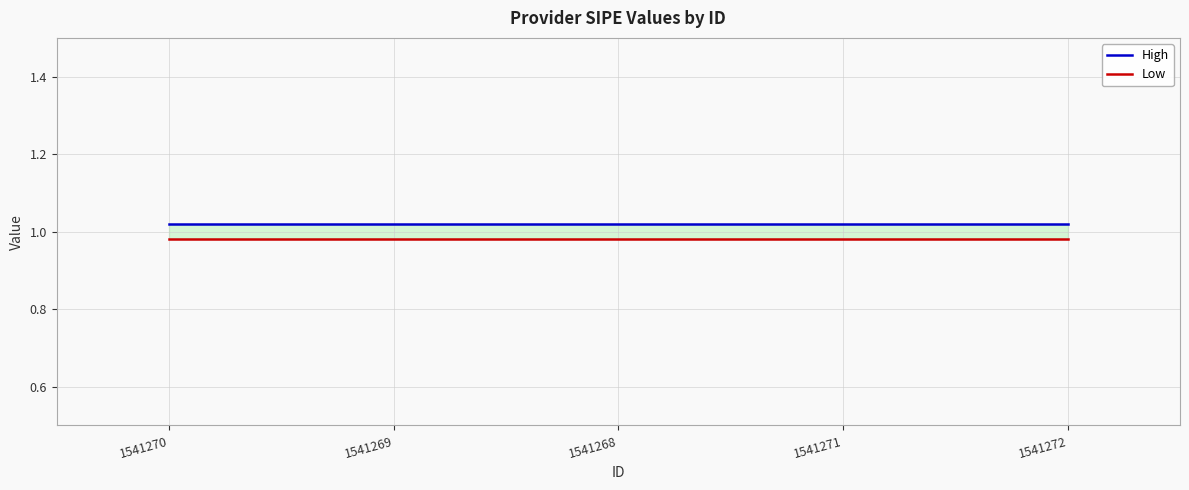

True or false: High has more than 0 interior local peaks.

False